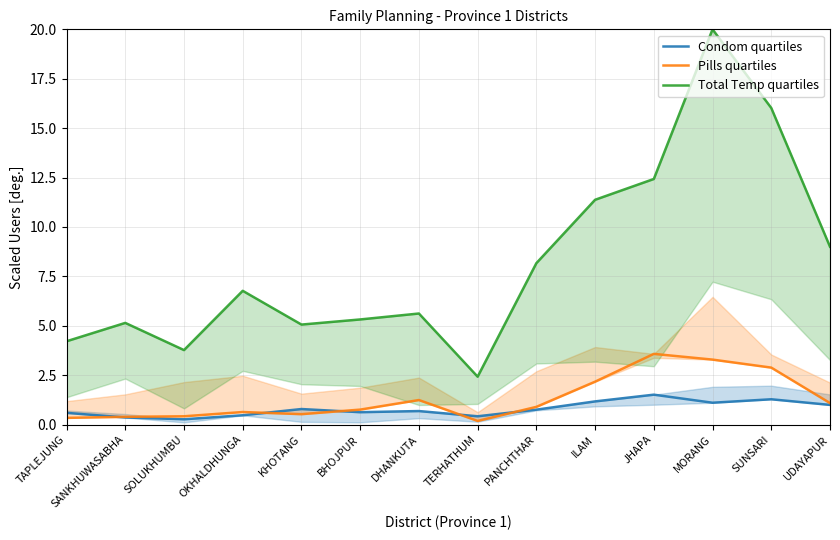

What is the difference between the maximum and minimum values in the Pills quartiles series?

3.4